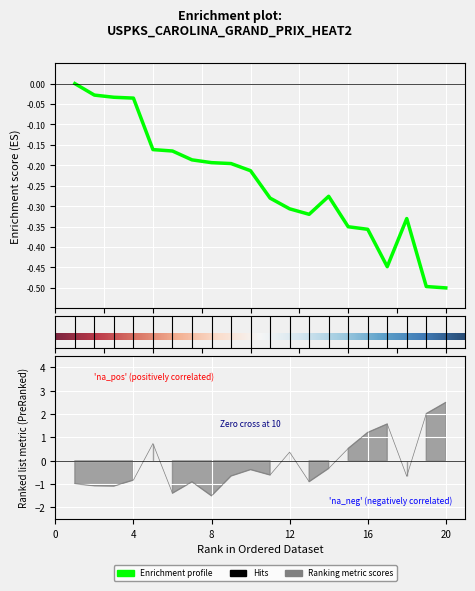

In Best Lap time, how many points are lower than both neighbors (excluding endpoints)?

6